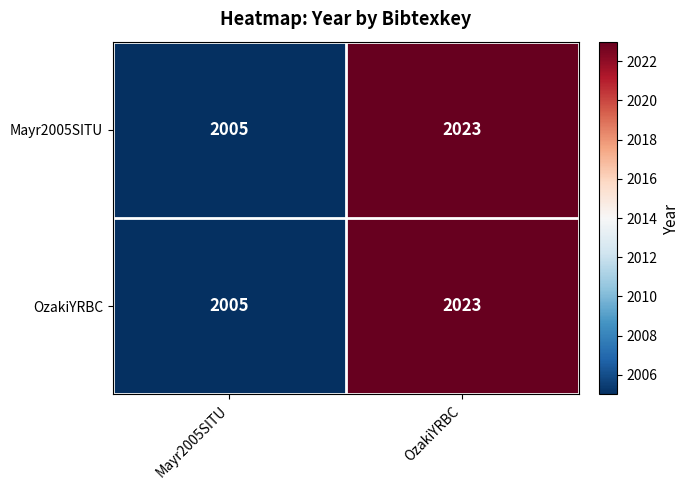

Which category has the lowest value in the Mayr2005SITU series?

Mayr2005SITU